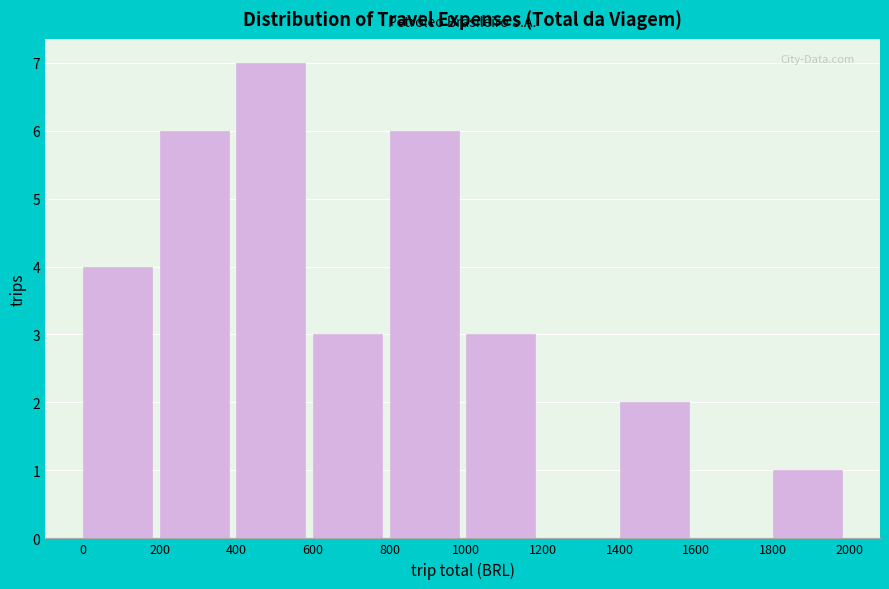

What is the height of the bar covering 1000 to 1200 on the x-axis? The values are not printed on the chart, so give them approximately, as read against the axis.

3